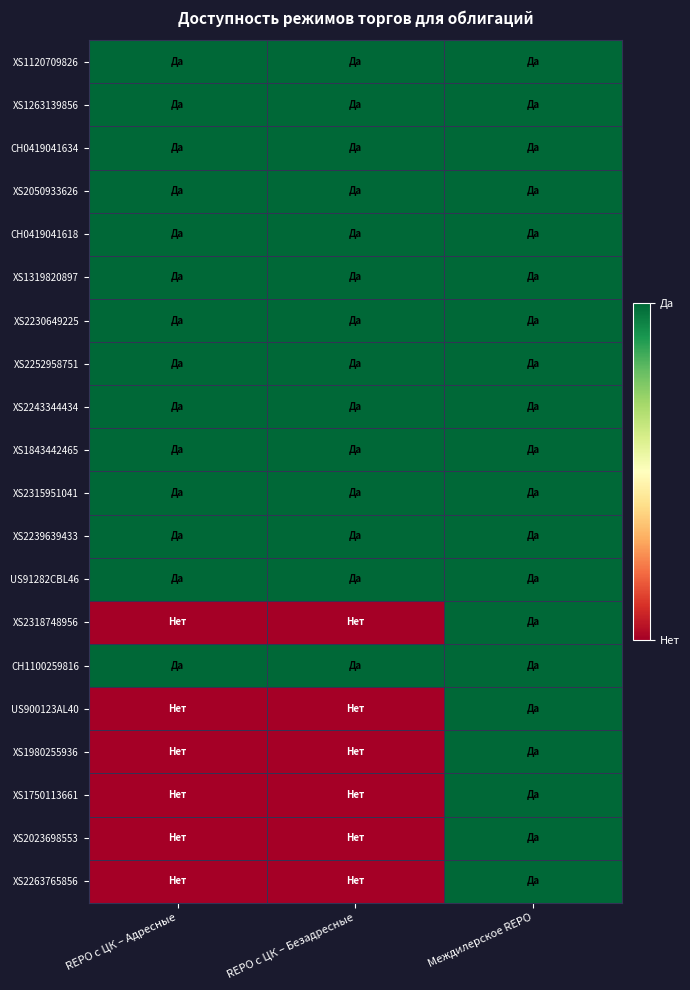

Which has a higher value, REPO с ЦК – Адресные or Междилерское REPO?

REPO с ЦК – Адресные